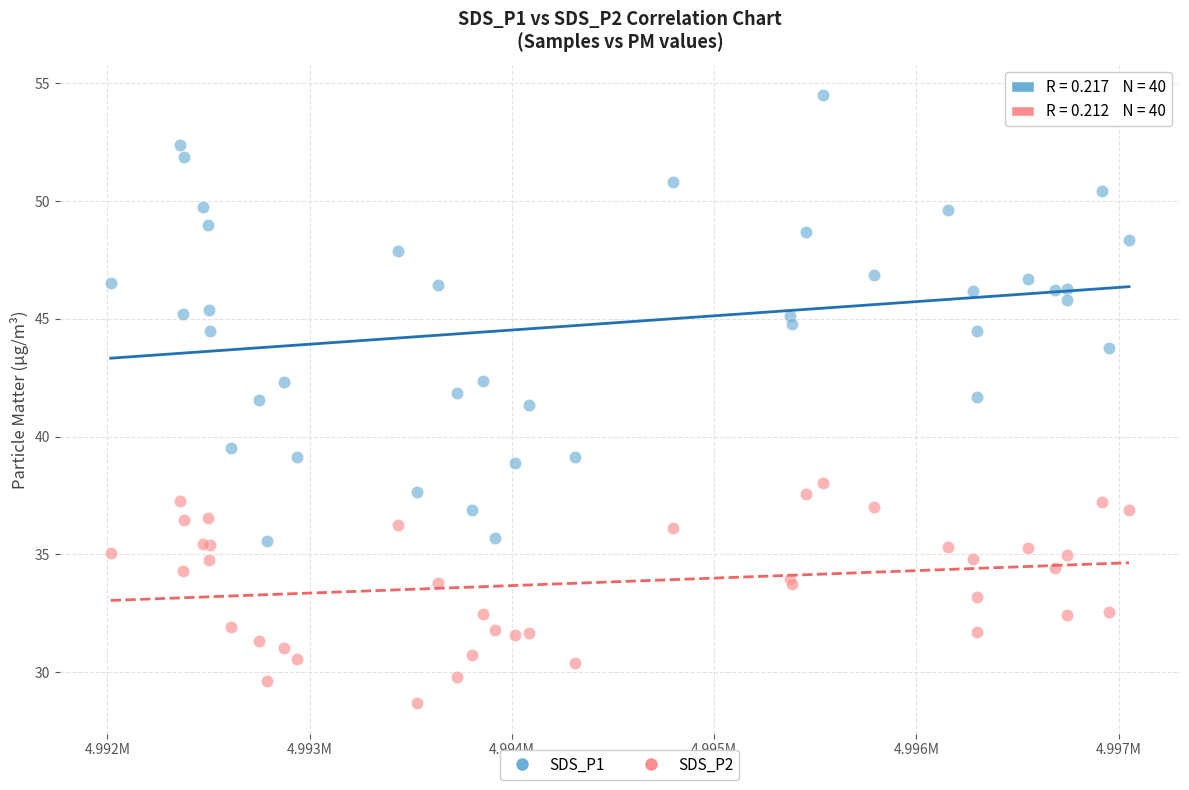

What are all the series names shown in the legend?

SDS_P1, SDS_P2